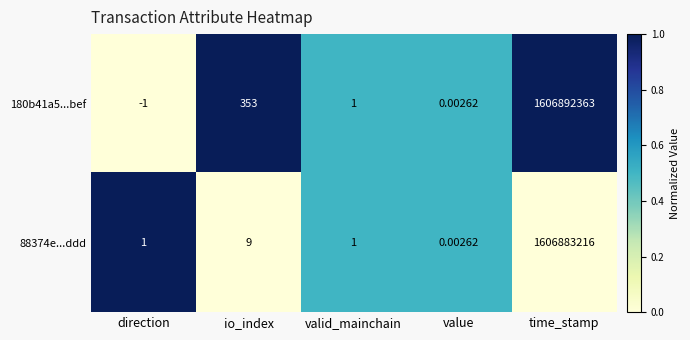

At which category is the sum across all series the highest?

time_stamp